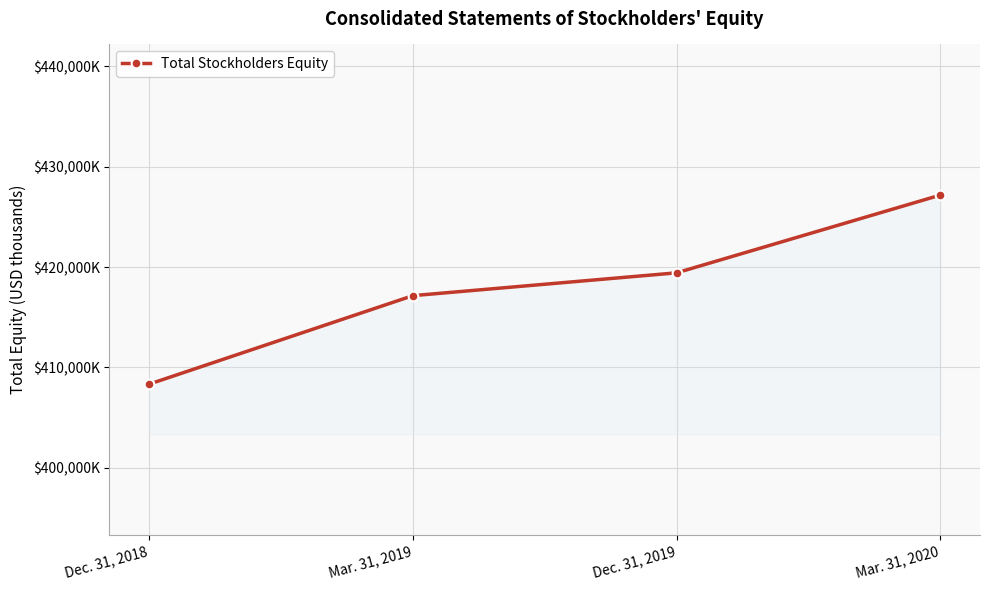

Reading right to left, extract all data points from this chart.

427172	419427	417153	408337